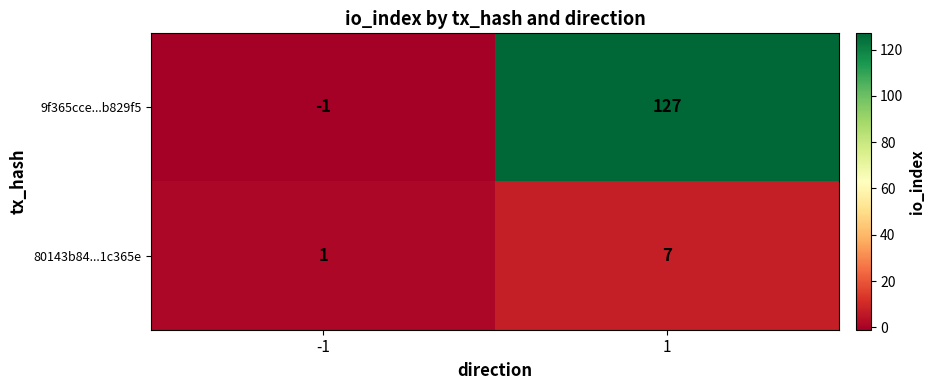

What is the difference between the maximum and minimum values in the 80143b84...1c365e series?

6